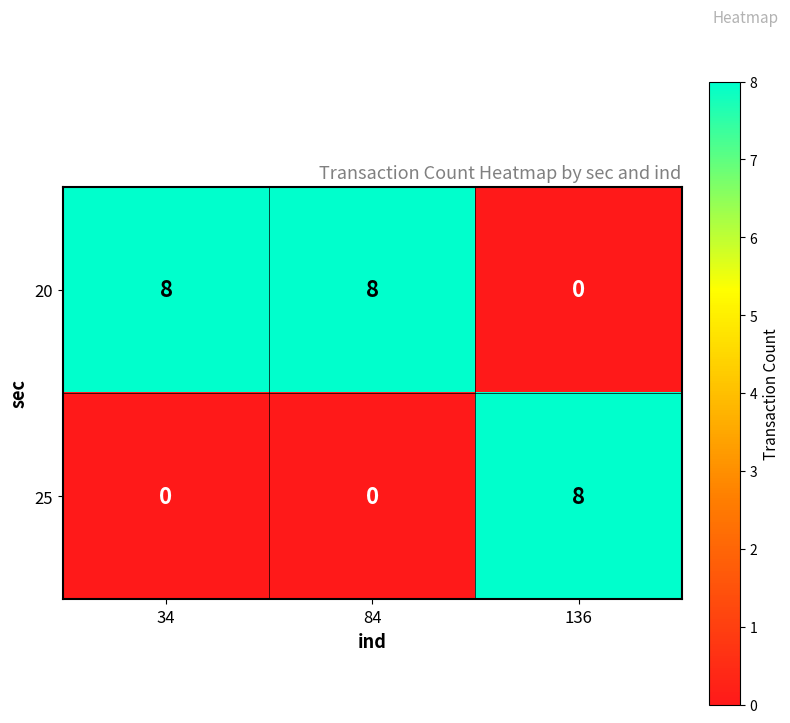

Which series has the largest total across all categories?

20